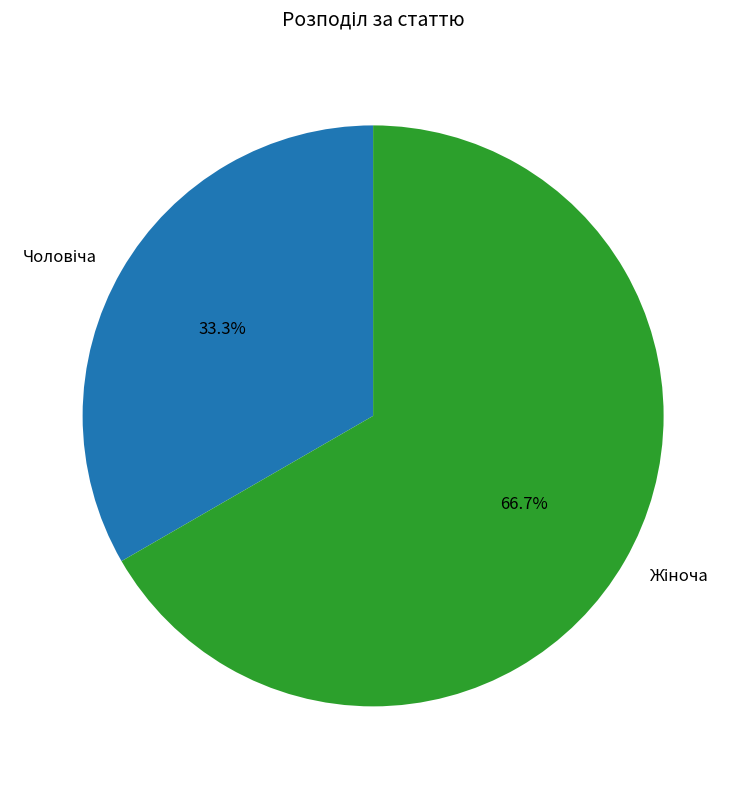

Does any single category account for the majority?

Yes